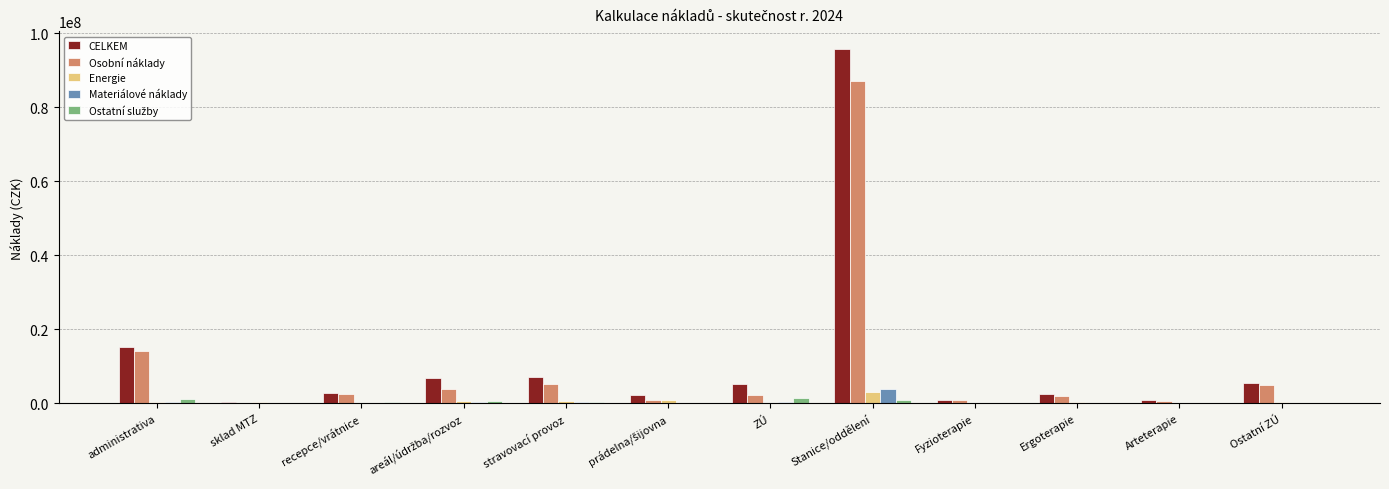

How many groups of bars are there?

12